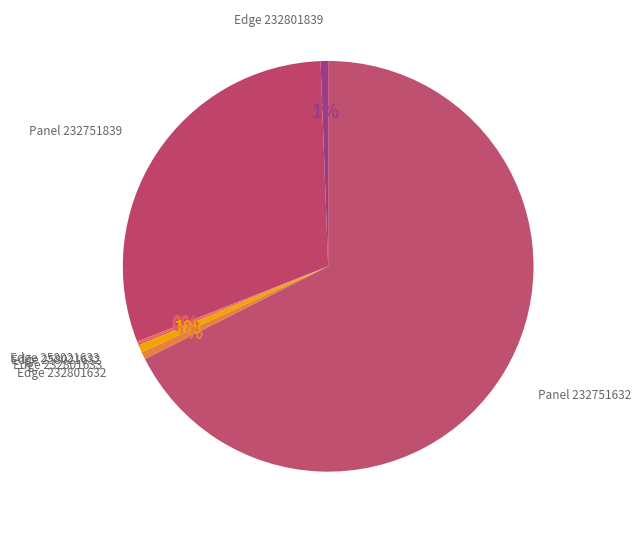

What is the majority slice?

Panel 232751632